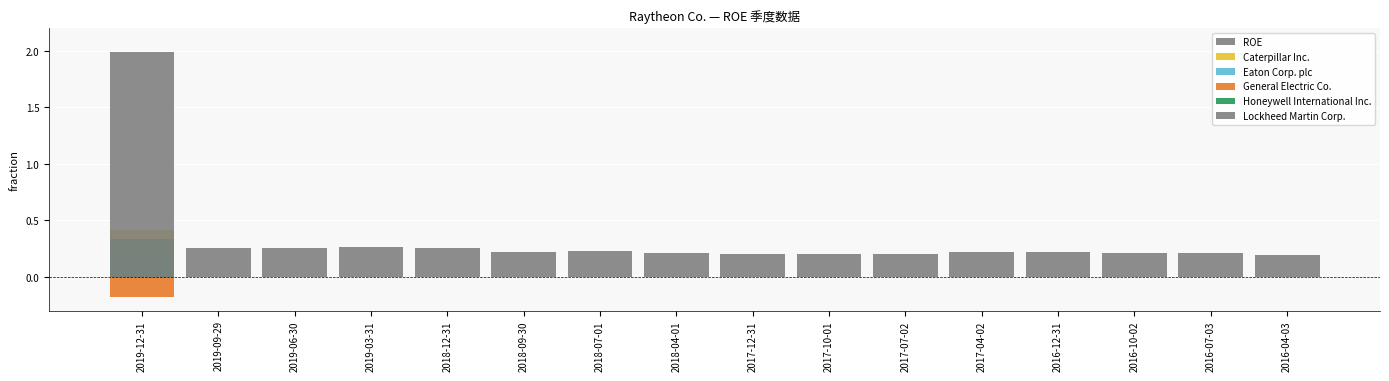

At how many categories does at least one series exceed 0?

16